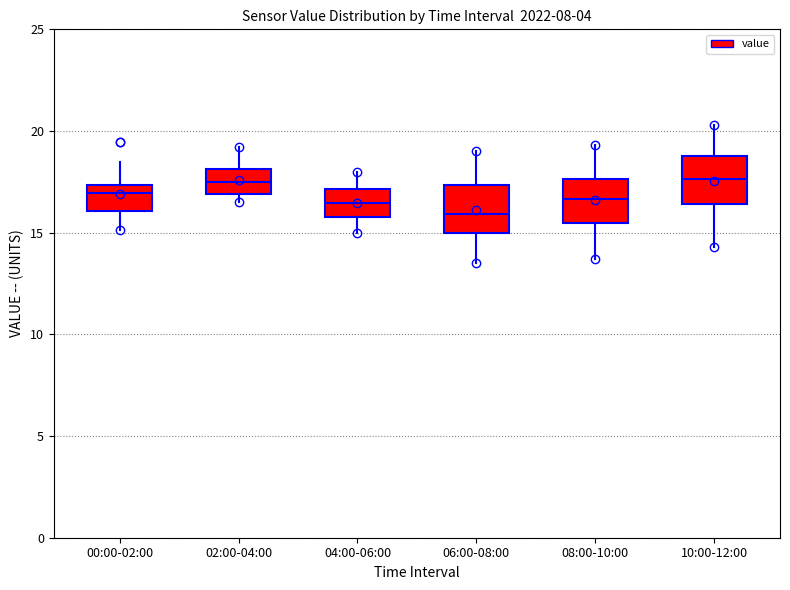

Where does the upper whisker of the box for 04:00-06:00 end on the y-axis? The values are not printed on the chart, so give them approximately, as read against the axis.

18.0